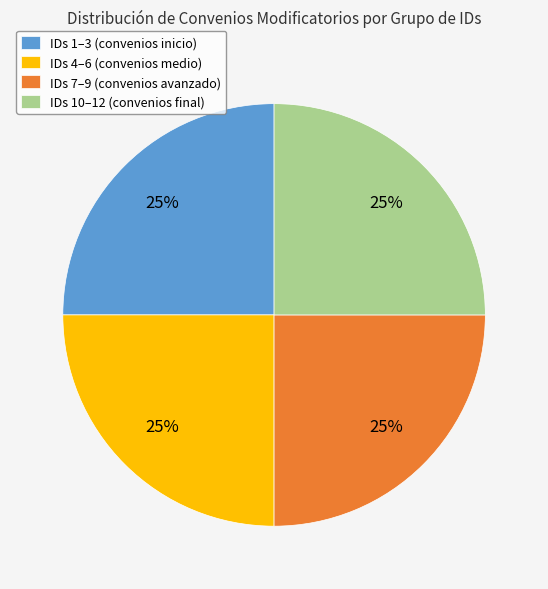

Is IDs 4–6 (convenios medio) the majority of the pie?

No